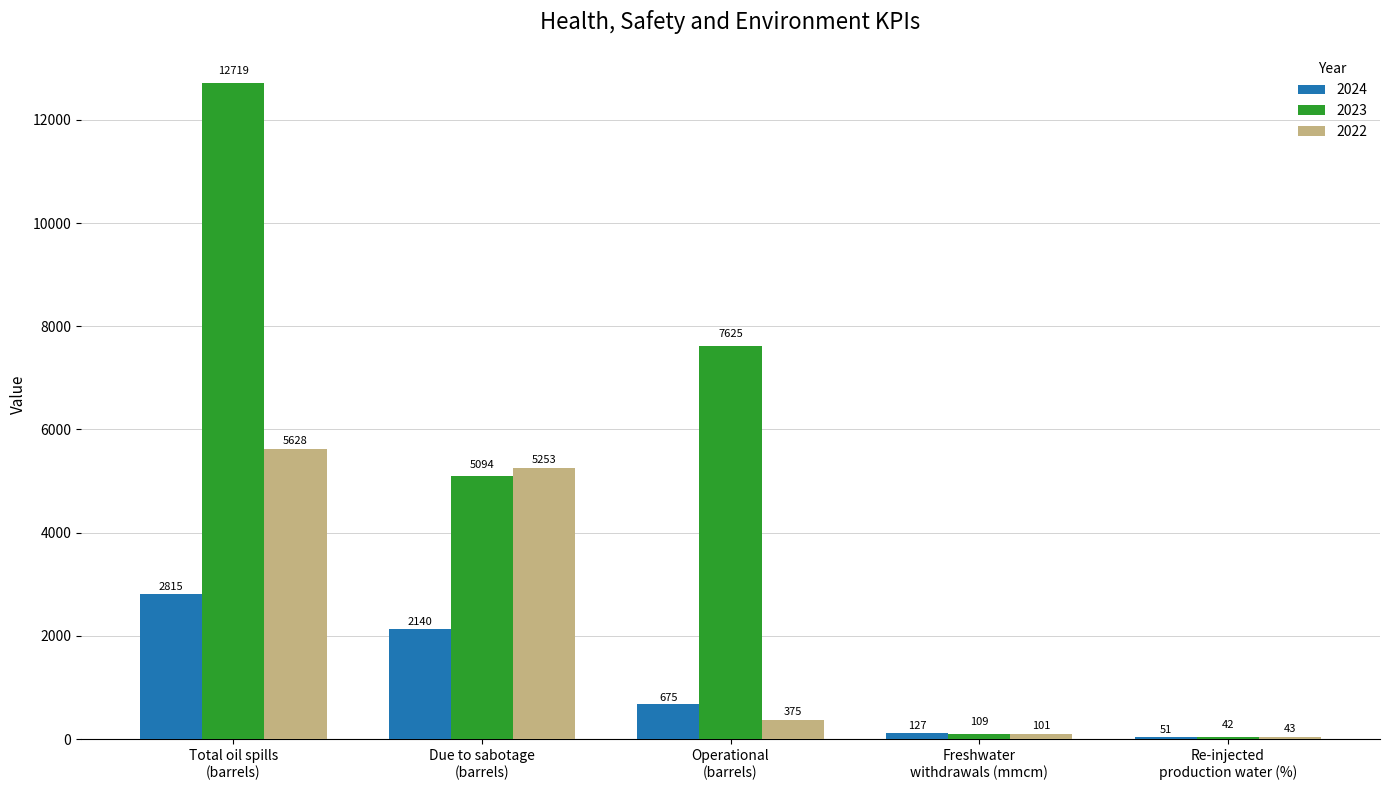

What are all the series names shown in the legend?

2024, 2023, 2022